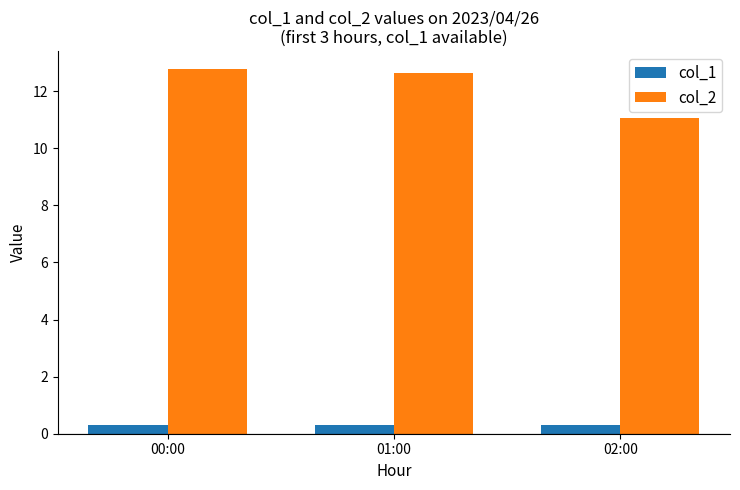

How many groups of bars are there?

3